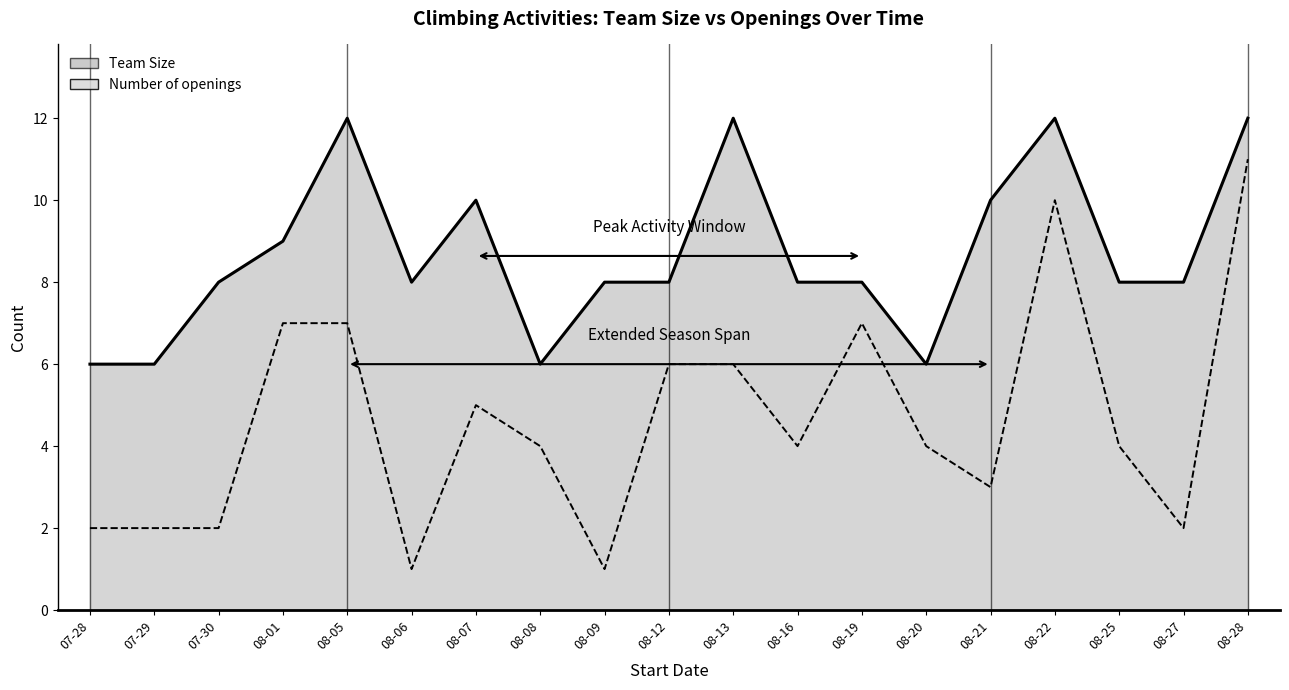

How many interior local peaks does the Number of openings series have?

3